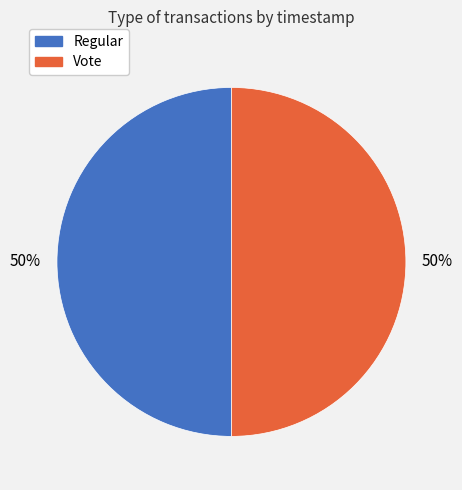

Do Regular and Vote together represent more than half of the pie?

Yes